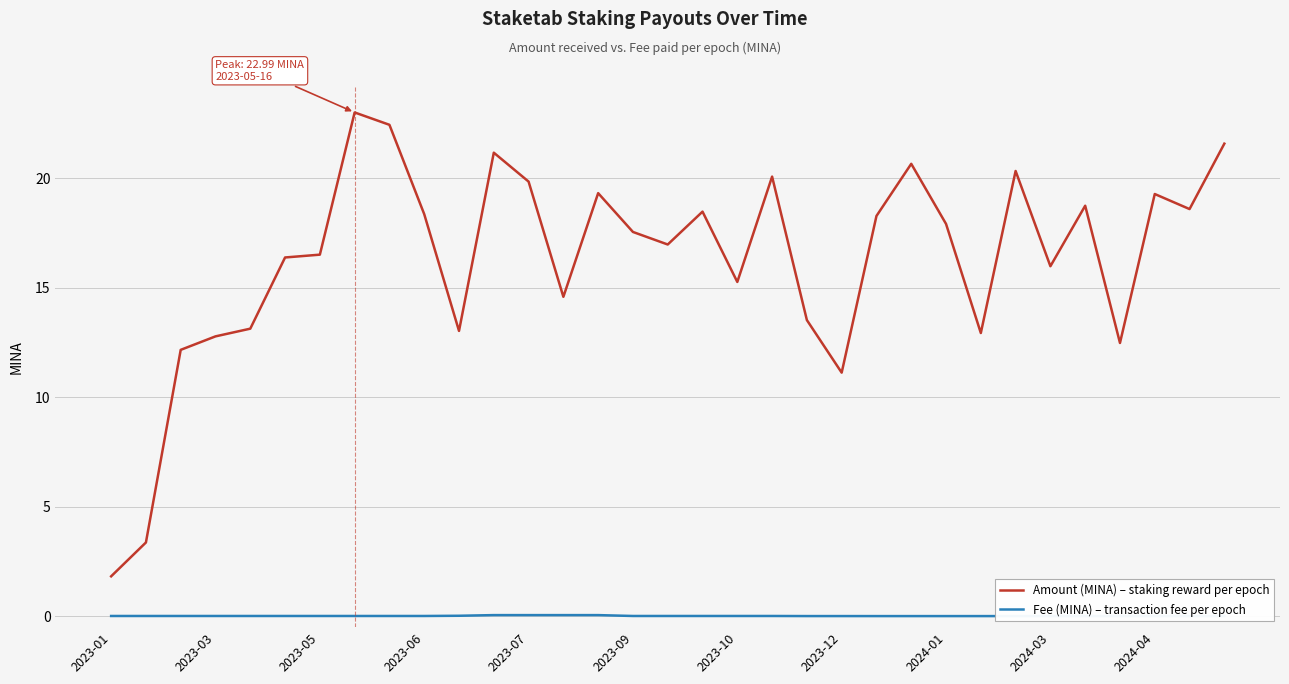

Is it true that Amount (MINA) – staking reward per epoch equals 18.5 at 17?

True